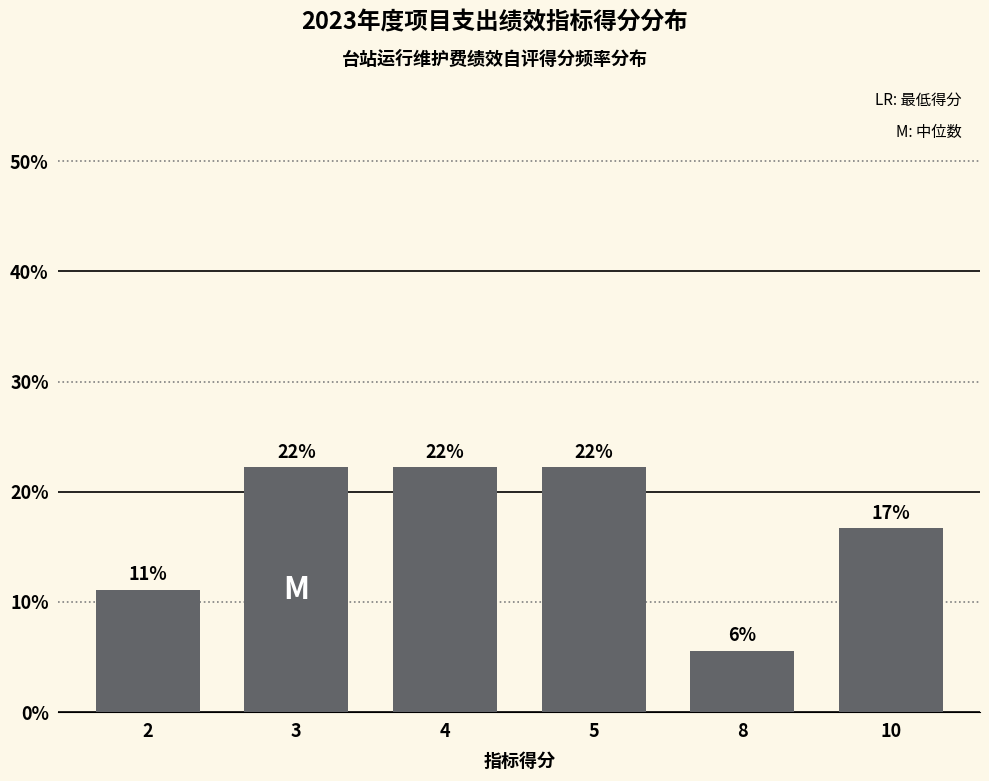

Are the bars horizontal?

No